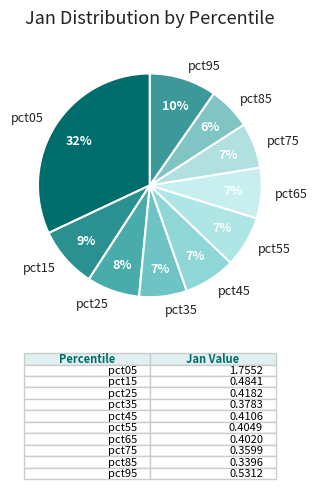

True or false: pct75 accounts for 7% of the total.

True